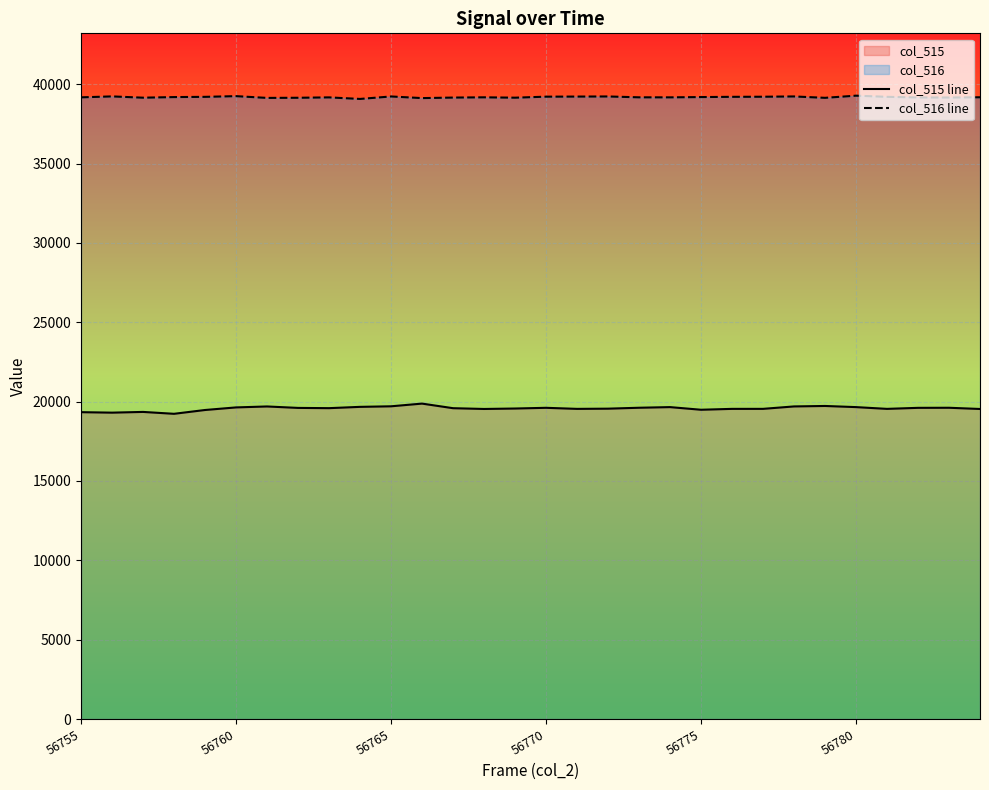

What is the total value across all series at 11?

58997